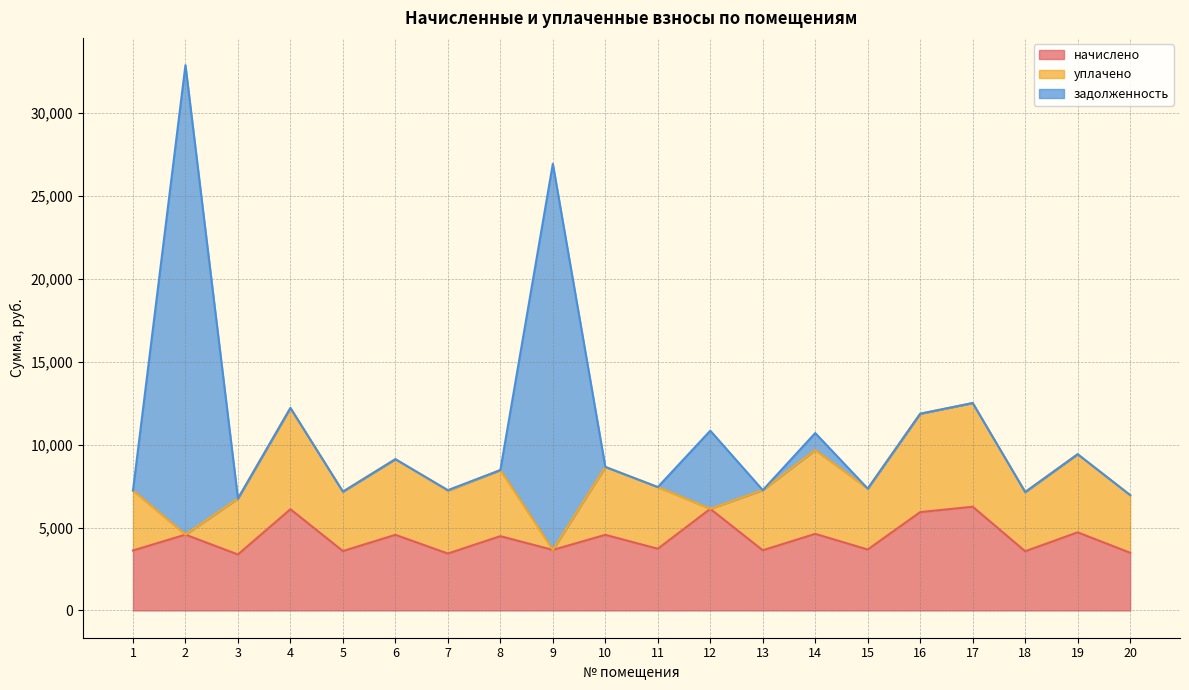

Which label corresponds to the smallest value in the chart?

2